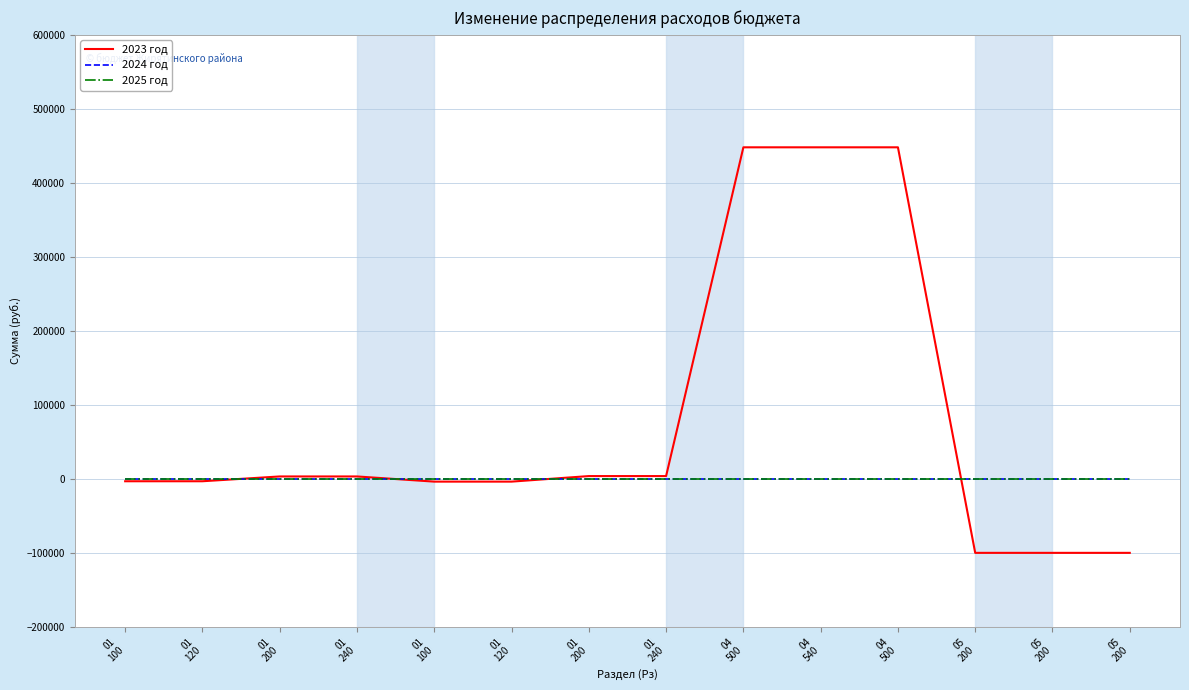

Reading left to right, extract all data points from this chart.

2023 год: 01
100=-3236.8	01
120=-3236.8	01
200=3236.8	01
240=3236.8	01
100=-3745.7	01
120=-3745.7	01
200=3745.7	01
240=3745.7	04
500=448000.0	04
540=448000.0	04
500=448000.0	05
200=-100000.0	05
200=-100000.0	05
200=-100000.0
2024 год: 01
100=0.0	01
120=0.0	01
200=0.0	01
240=0.0	01
100=0.0	01
120=0.0	01
200=0.0	01
240=0.0	04
500=0.0	04
540=0.0	04
500=0.0	05
200=0.0	05
200=0.0	05
200=0.0
2025 год: 01
100=0.0	01
120=0.0	01
200=0.0	01
240=0.0	01
100=0.0	01
120=0.0	01
200=0.0	01
240=0.0	04
500=0.0	04
540=0.0	04
500=0.0	05
200=0.0	05
200=0.0	05
200=0.0